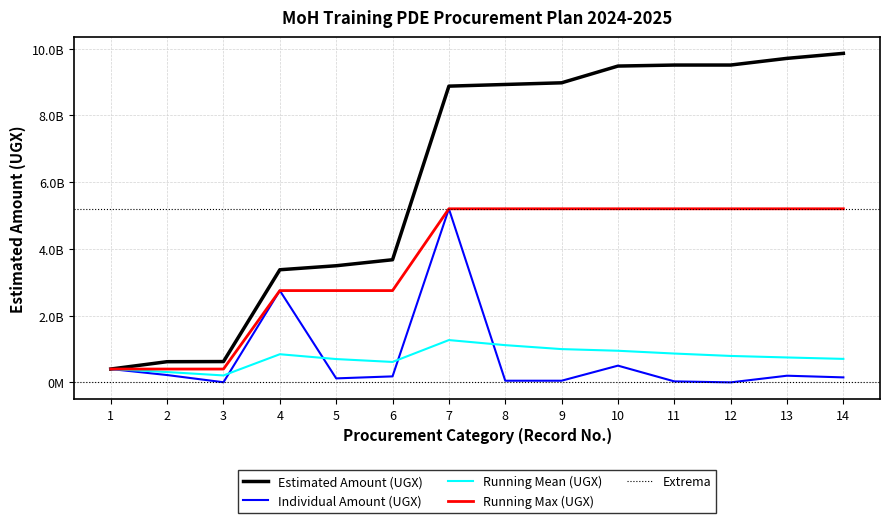

Does the chart have visible grid lines?

Yes